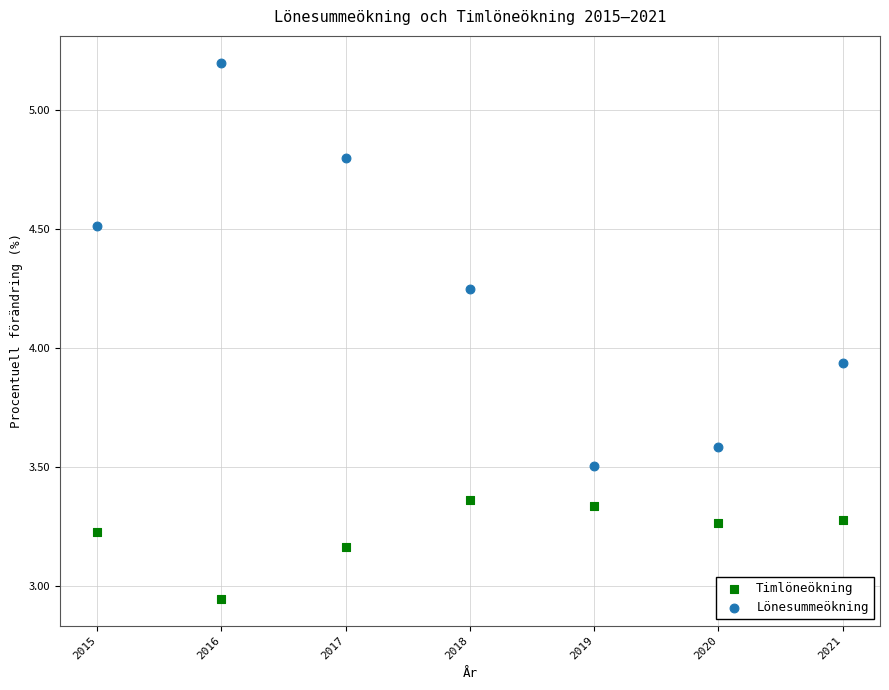

Which series contains the lowest Y value?

Timlöneökning